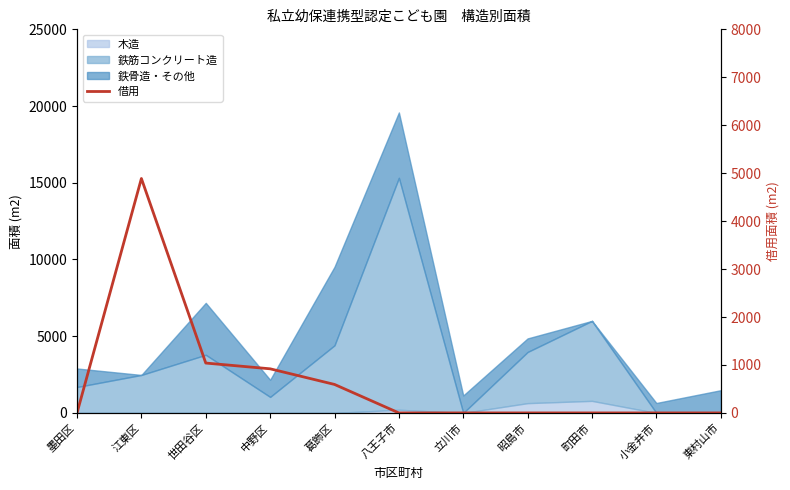

Is it true that the value at 世田谷区 is 222?

False